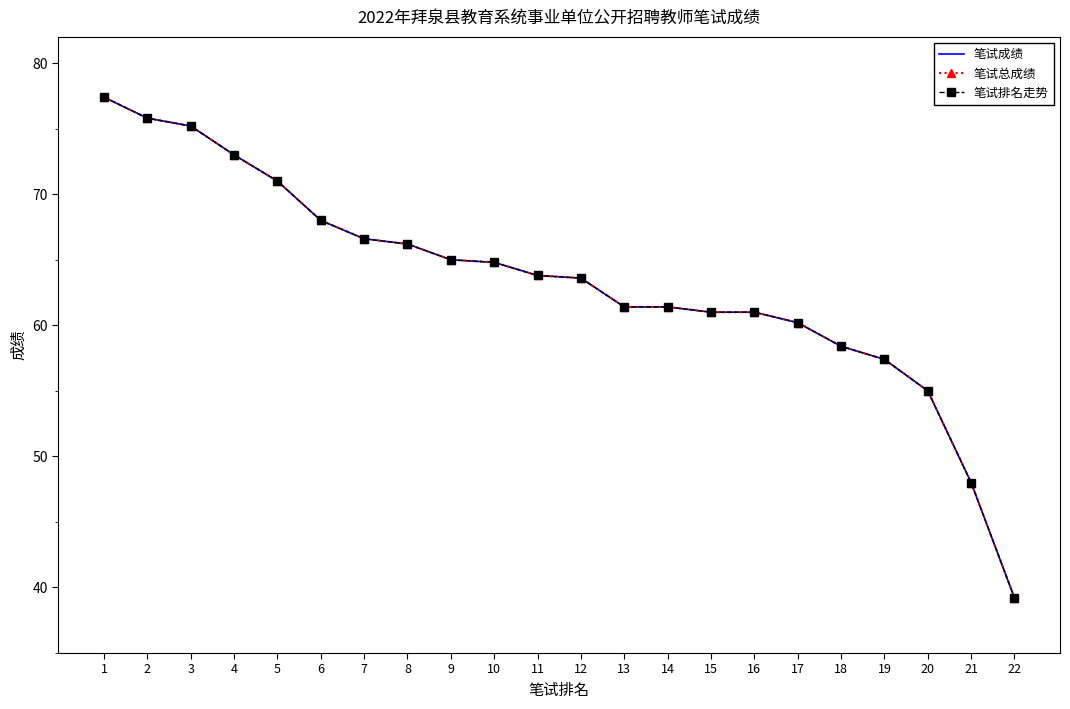

Is the value of 笔试成绩 at 4 greater than the value of 笔试排名走势 at 2?

No